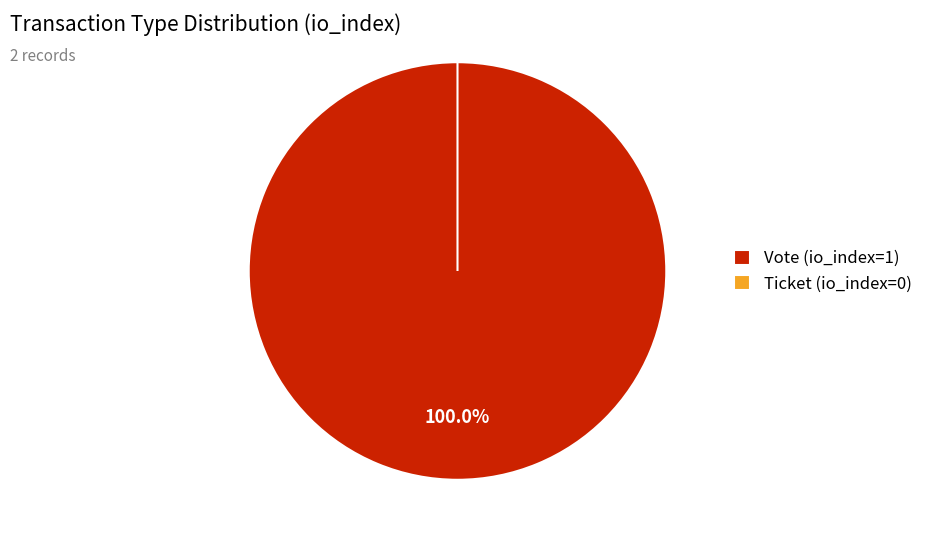

Which slice is the largest?

Vote